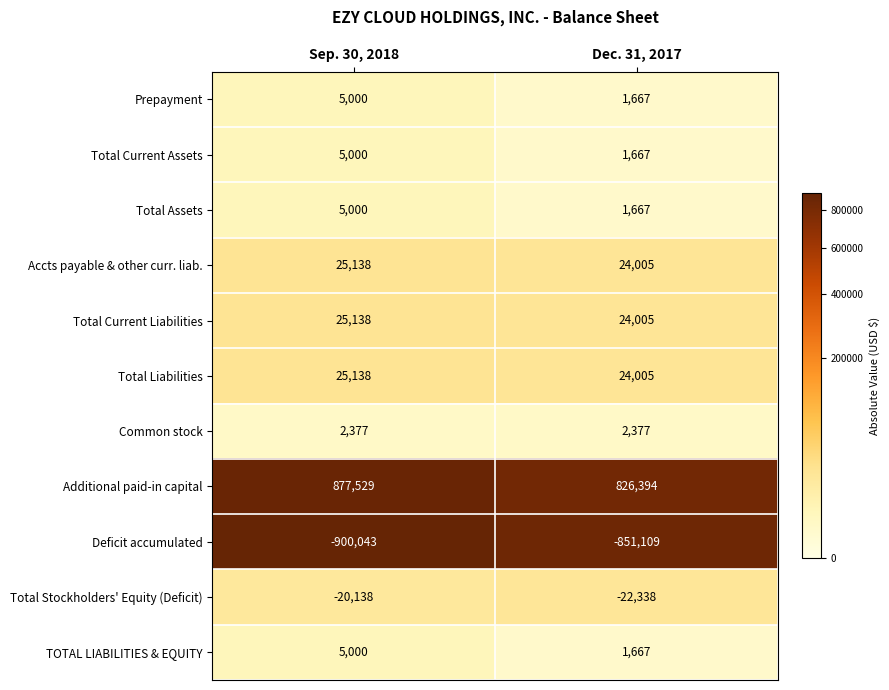

What is the total value across all series at Dec. 31, 2017?

34007